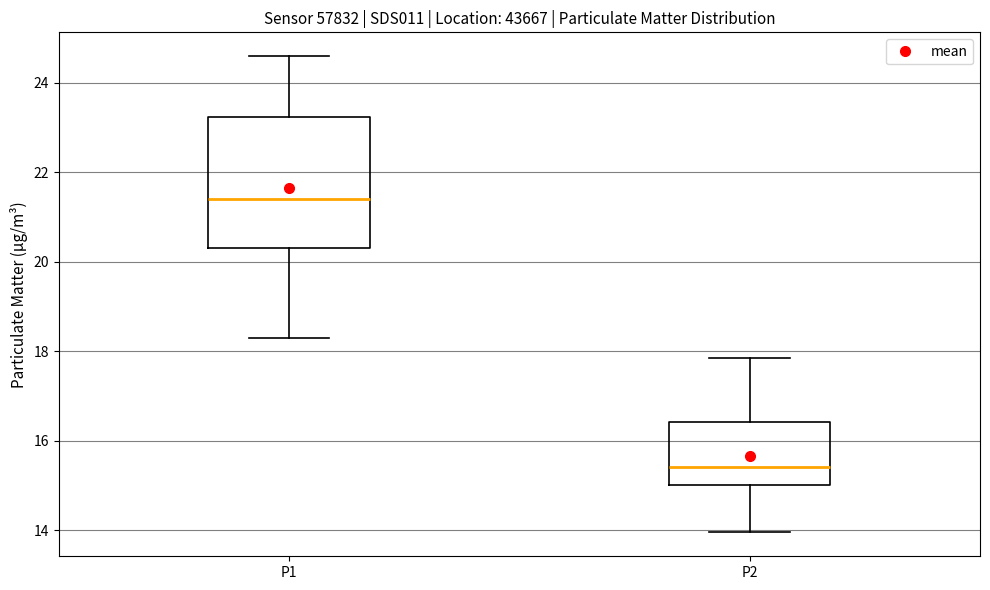

Reading left to right, read every box against the y-axis: the position of its median line, the range the box covers, and the ends of its whiskers. The values are not printed on the chart, so give them approximately, as read against the axis.

P1: median 21.4, box 20.4 to 23.2, whiskers 18.4 to 24.6
P2: median 15.4, box 15.0 to 16.4, whiskers 14.0 to 17.8